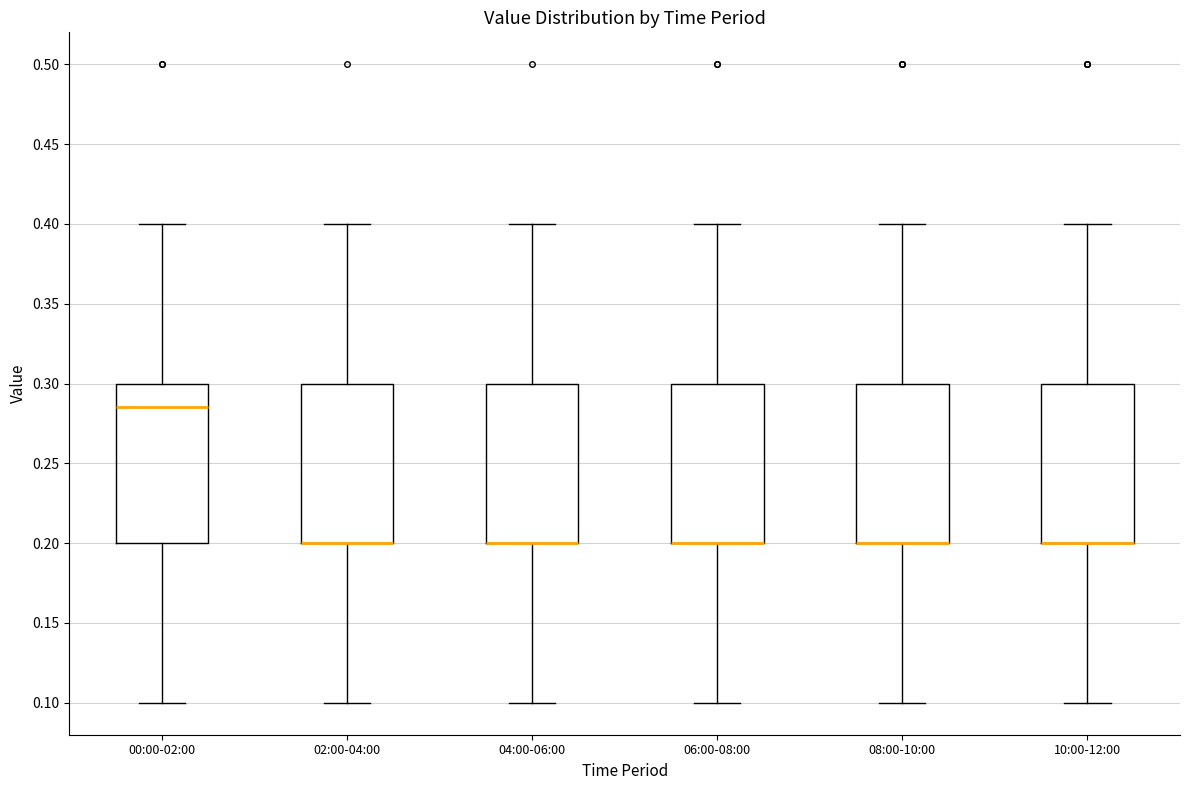

Where does the upper whisker of the box for 06:00-08:00 end on the y-axis? The values are not printed on the chart, so give them approximately, as read against the axis.

0.400